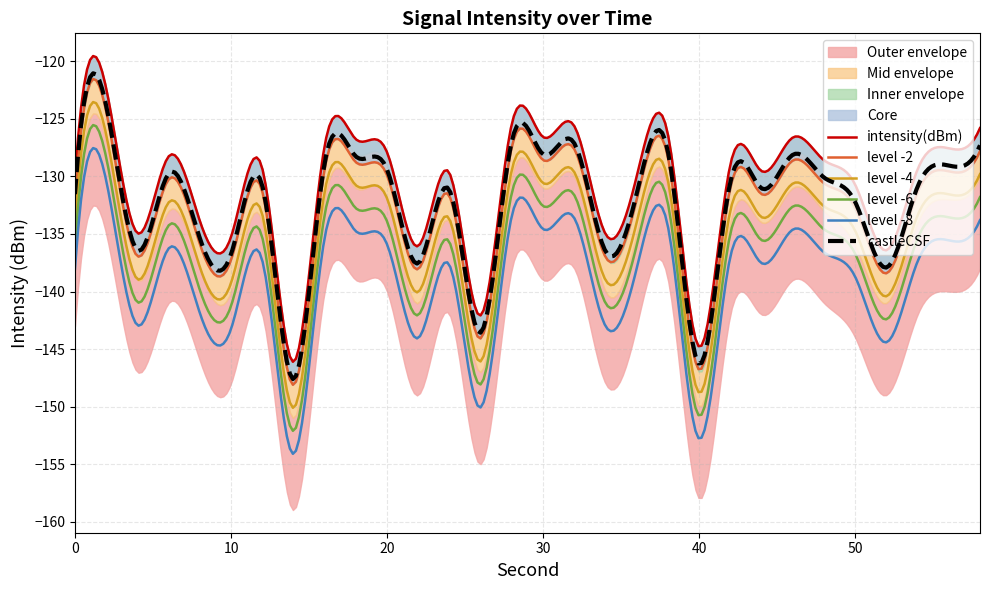

What is the lowest value of the level -6 series?

-152.1